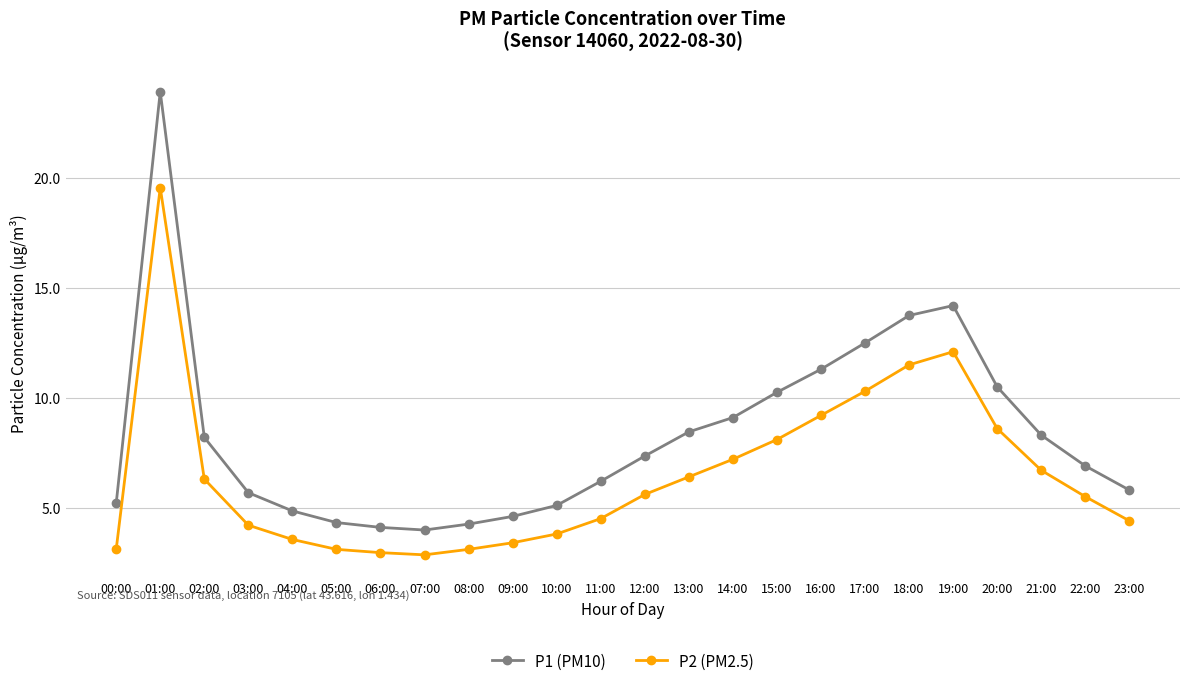

How many data points in P1 (PM10) are above 7?

12